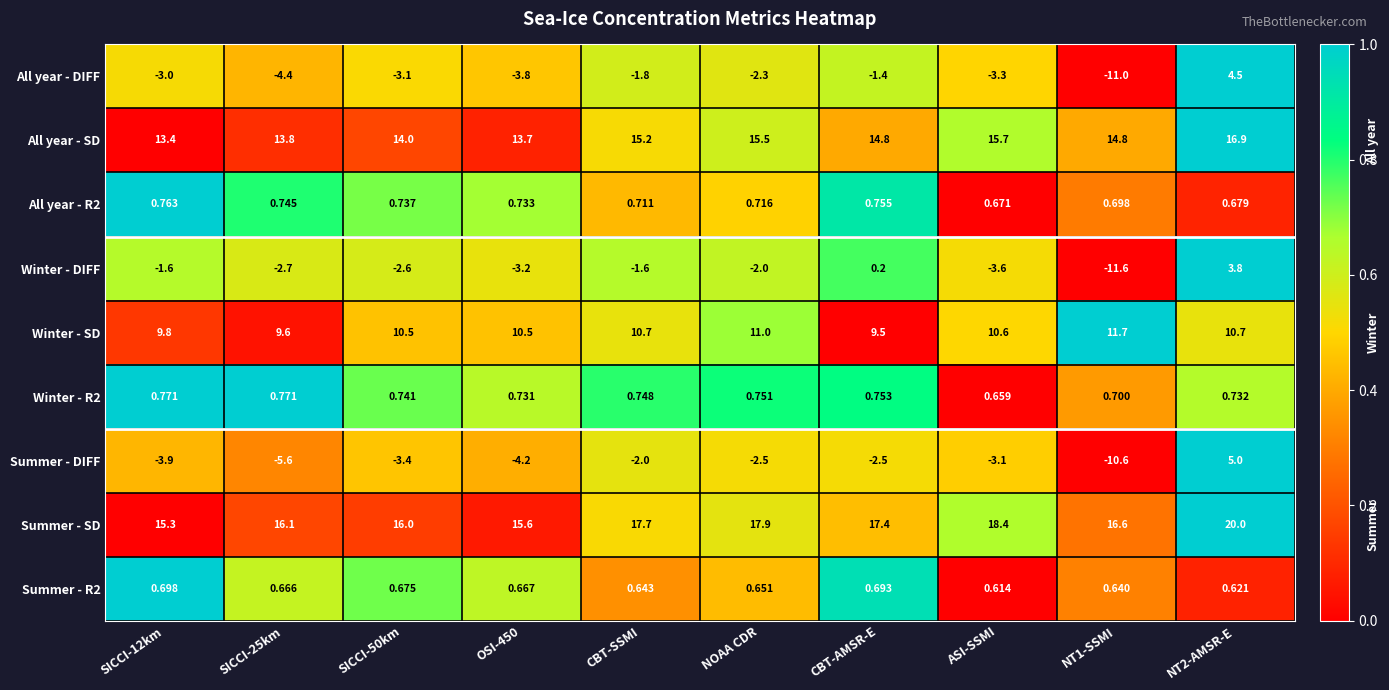

Which series has the largest total across all categories?

Summer - SD